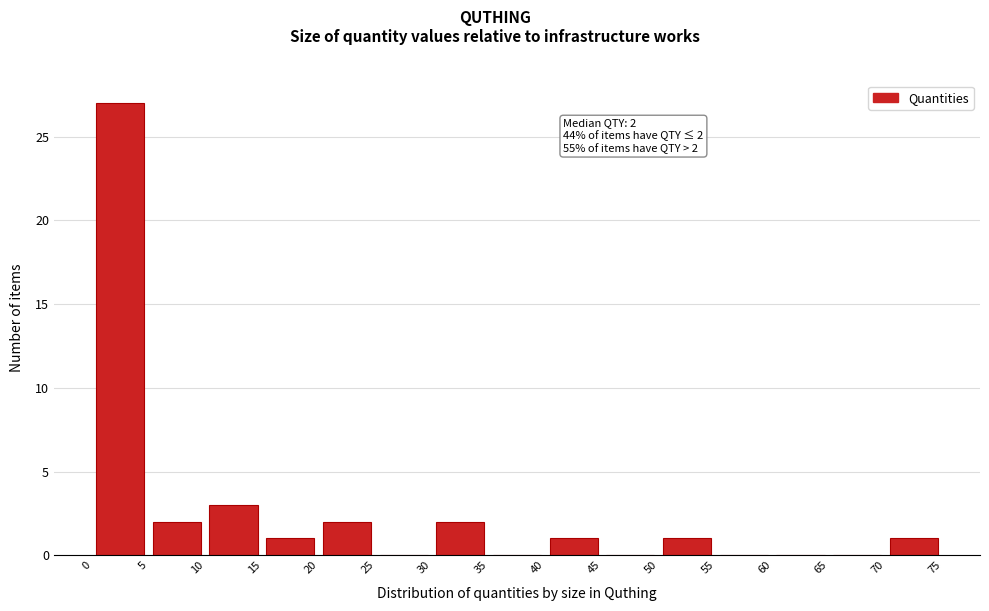

Over which range of the x-axis is the bar tallest?

0 to 5